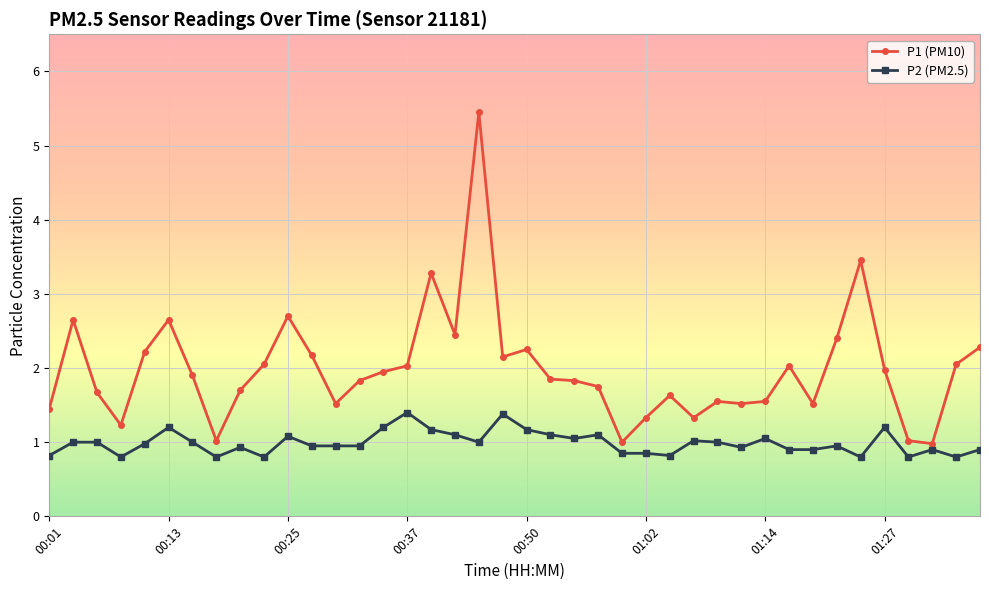

Which series has the largest total across all categories?

P1 (PM10)